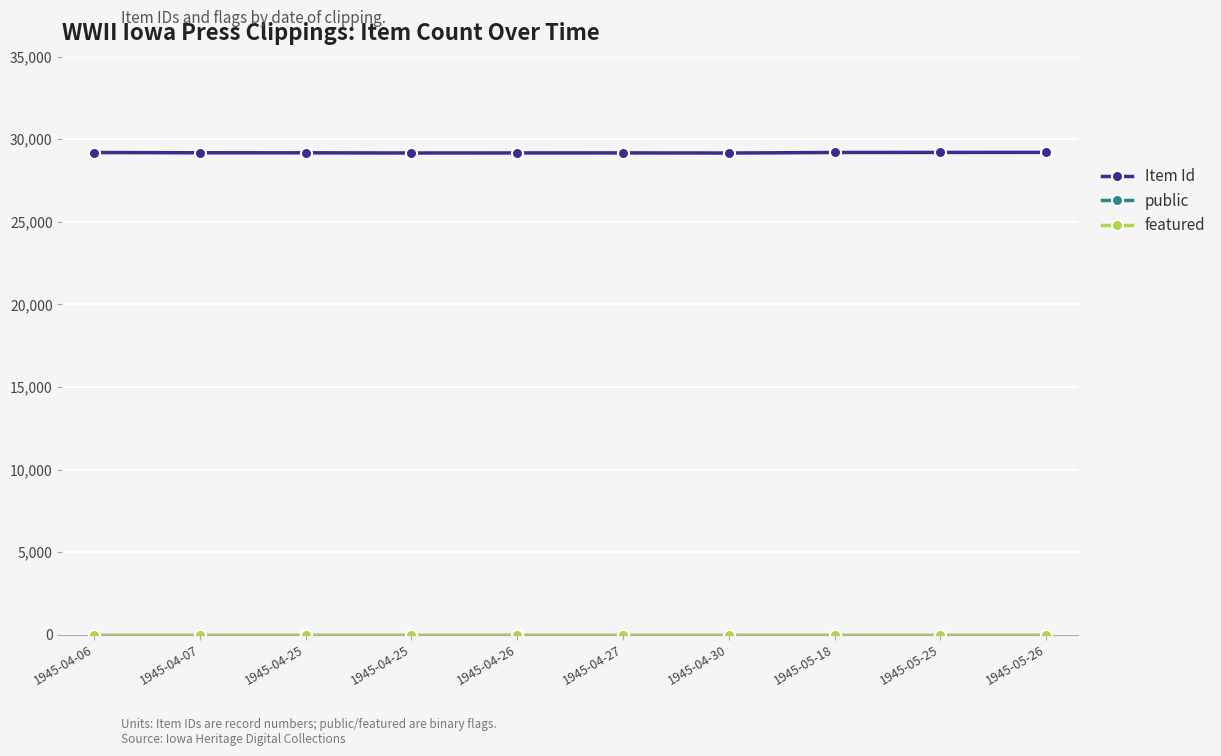

True or false: public and featured intersect in this chart.

False